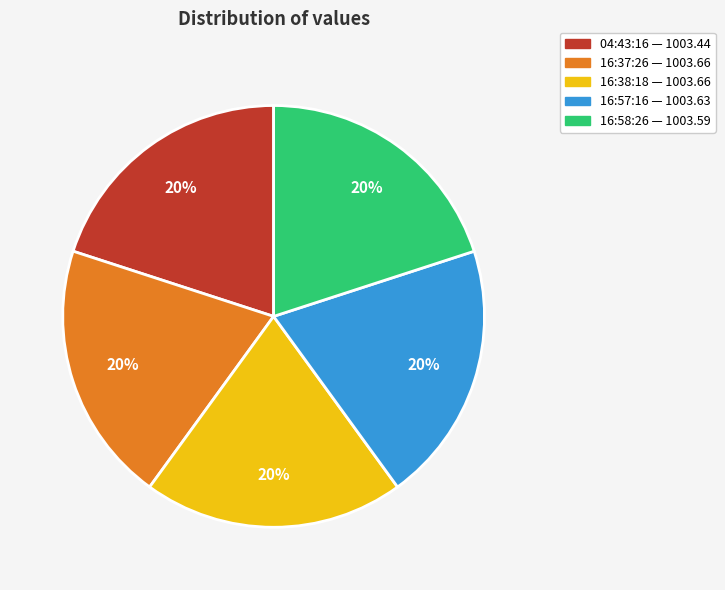

Does any single category account for the majority?

No